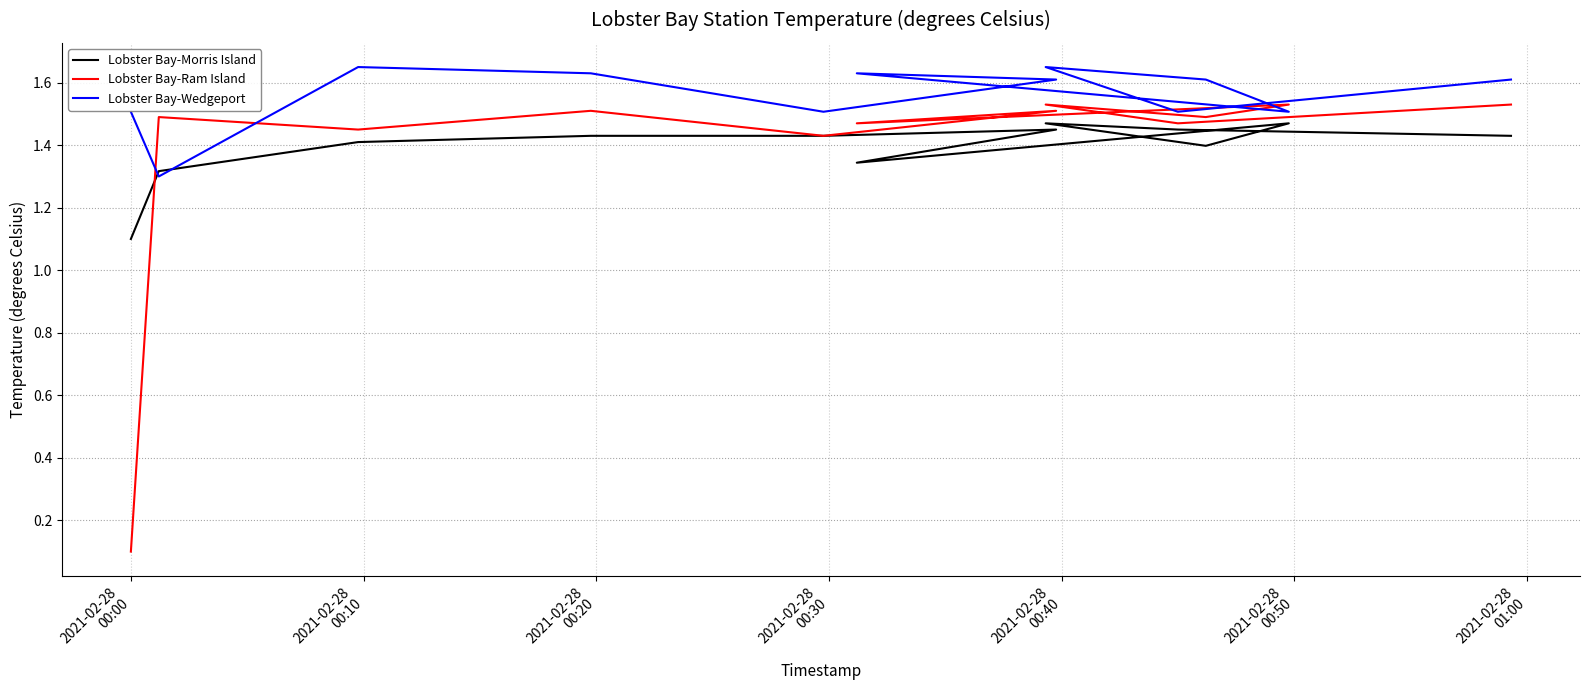

What is the label of the 7th point from the left?

2021-02-28
01:00